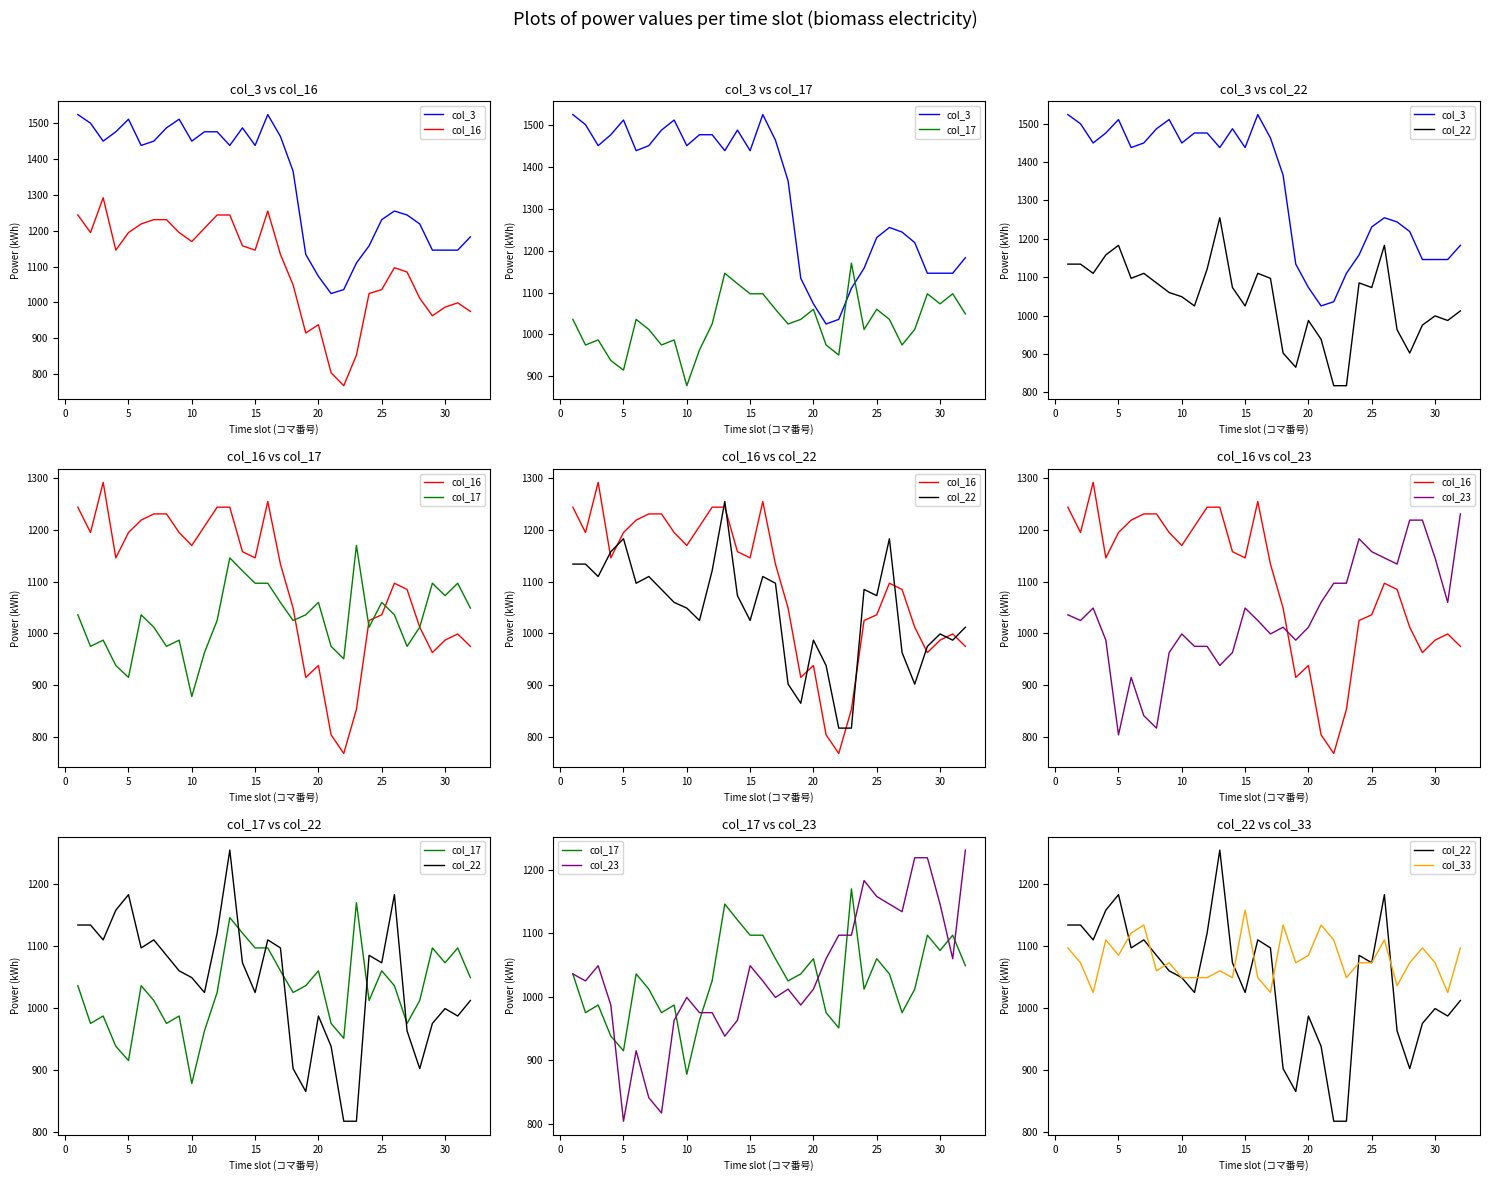

Is it true that col_16 equals 676 at 12?

False